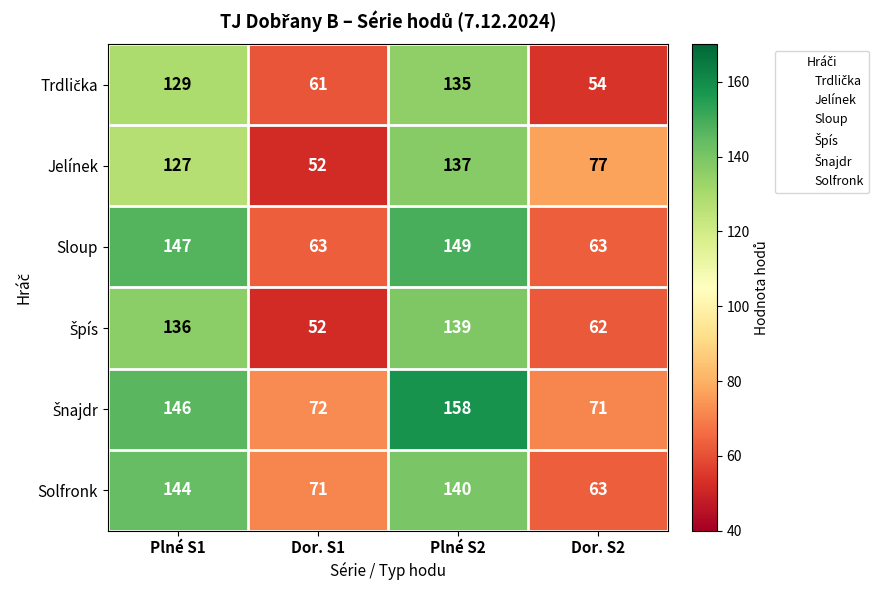

What is the total value across all series at Dor. S2?

390